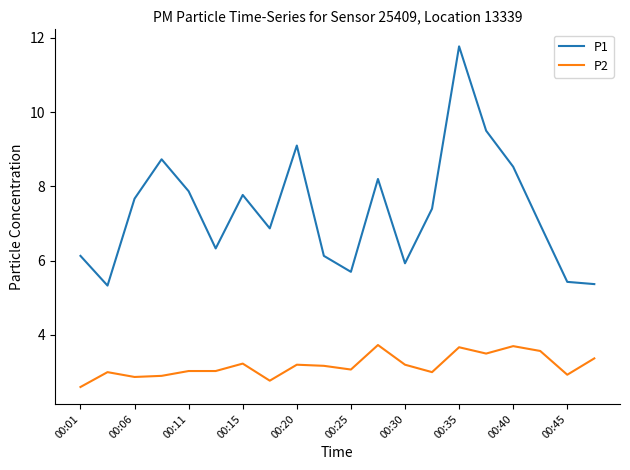

Which series has the largest total across all categories?

P1